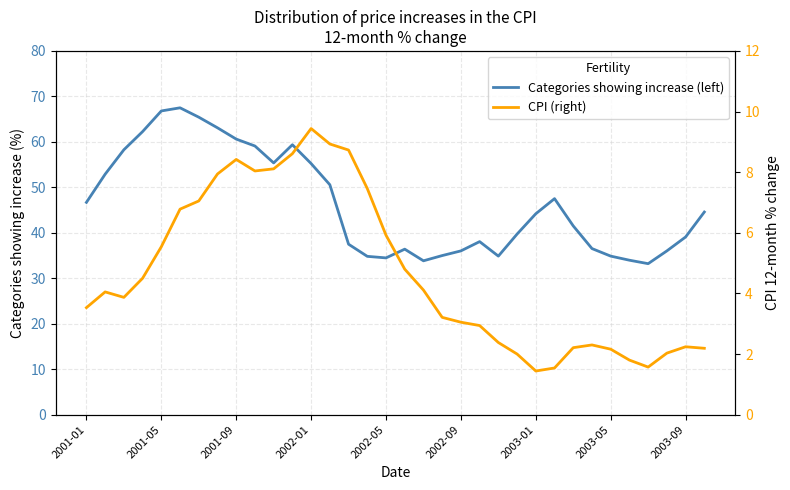

Rank the series by their average value, from highest to lowest.

Categories showing increase (left), CPI (right)